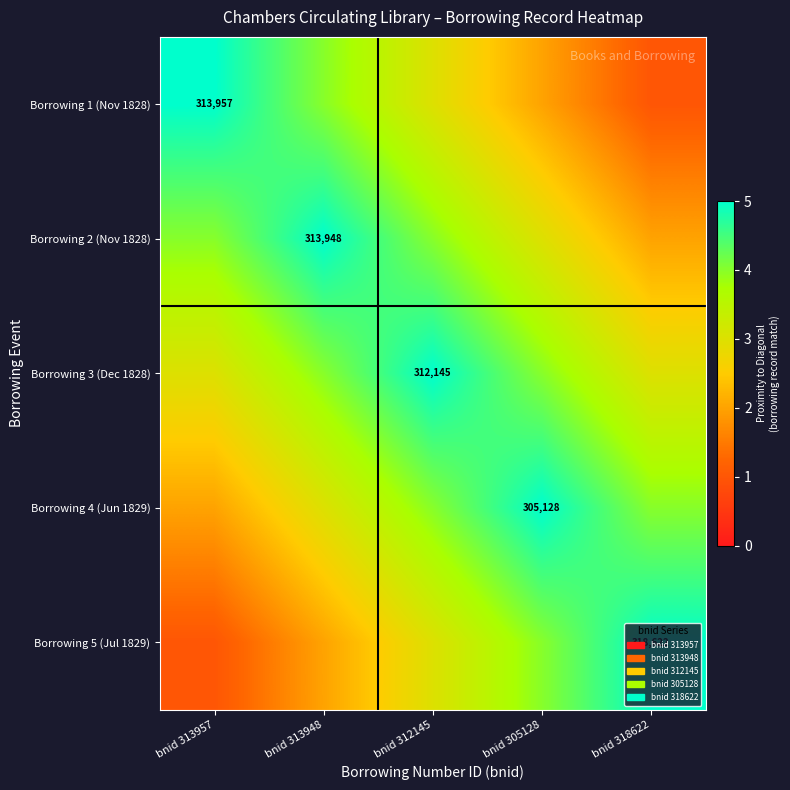

Which label corresponds to the smallest value in the chart?

bnid 318622